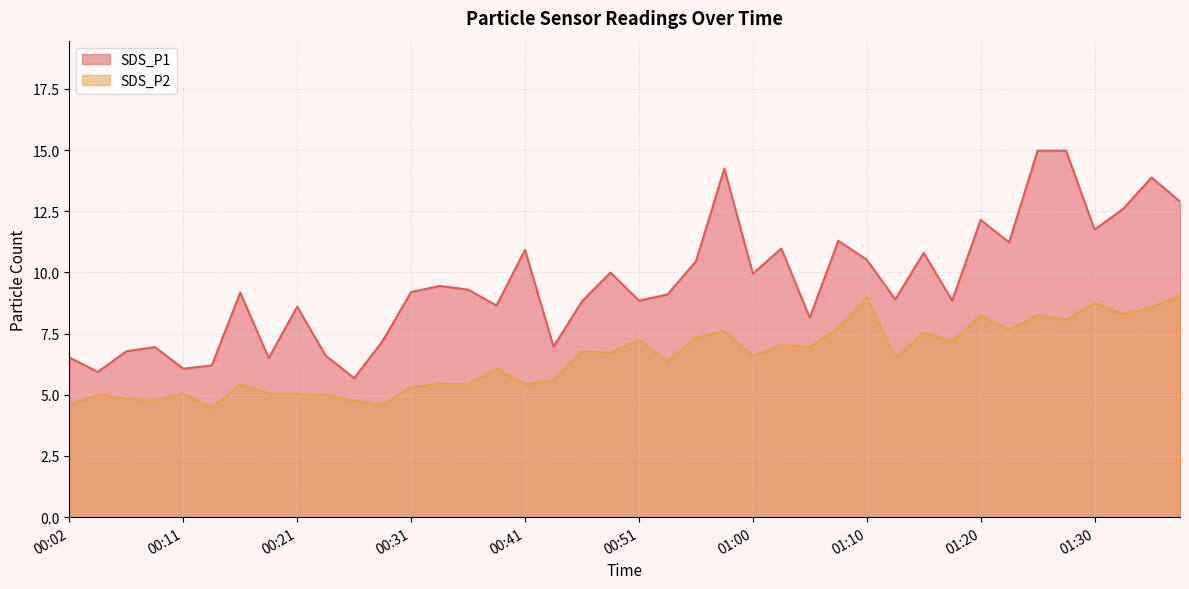

Is it true that SDS_P1 equals 7.2 at 00:29?

True